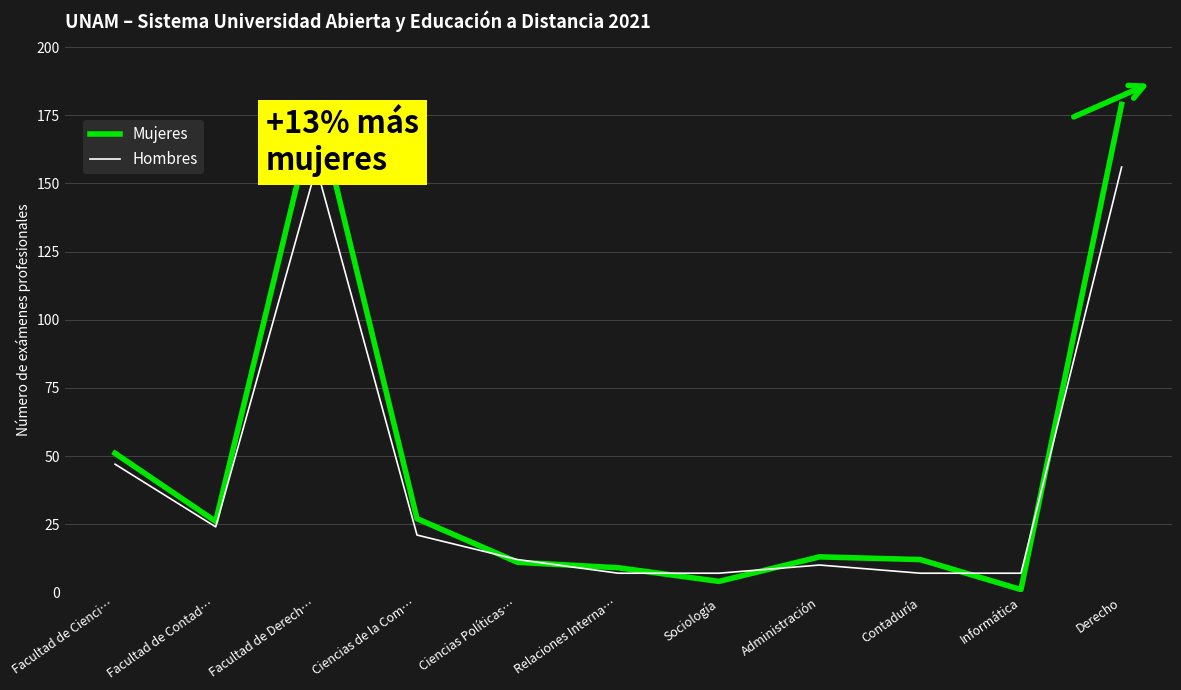

What is the spread (max minus min) of values at Ciencias de la Com…?

6